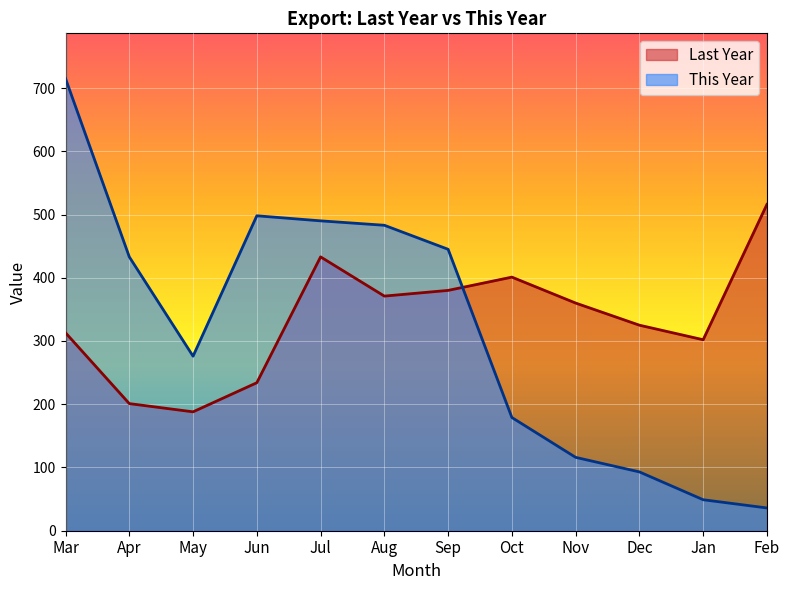

What are all the series names shown in the legend?

Last Year, This Year